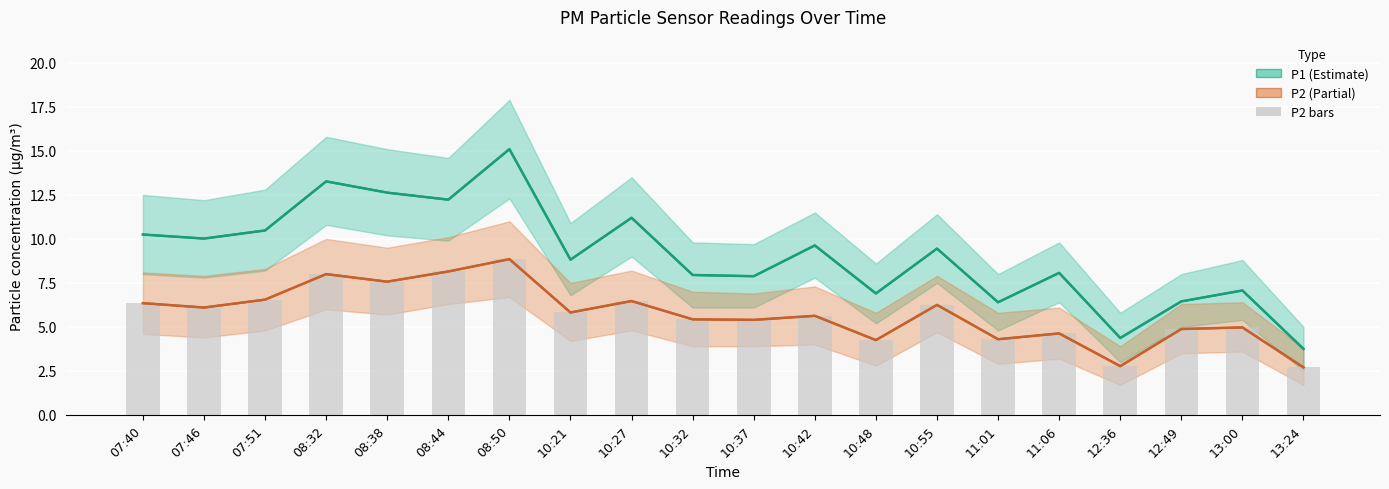

What is the label of the 3rd bar from the right?

12:49